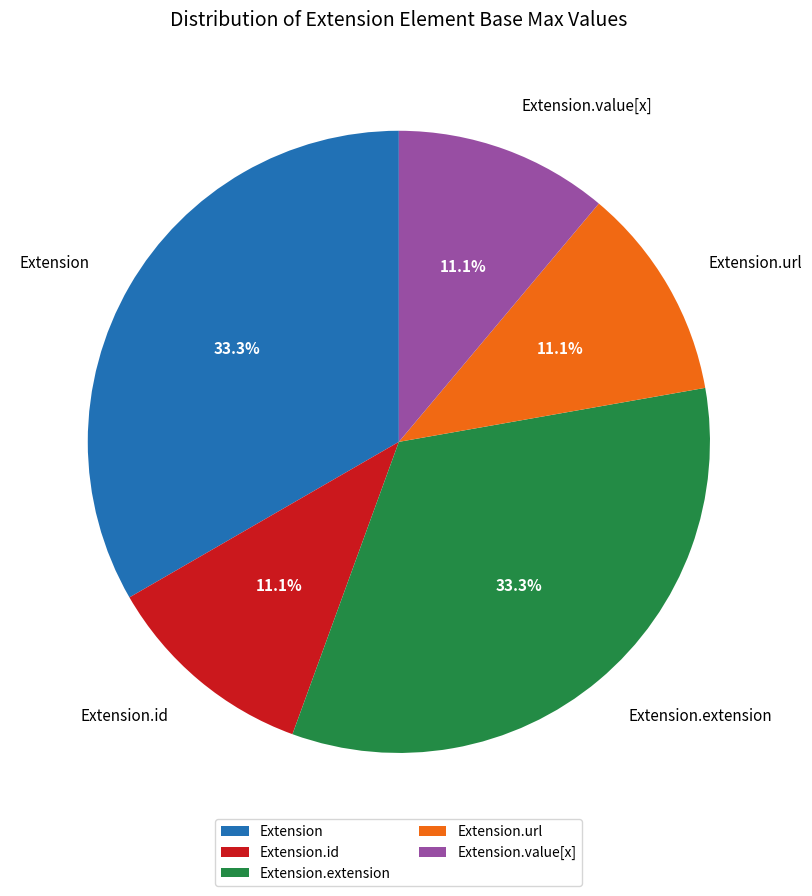

Combined, do Extension.id and Extension.value[x] account for over 50%?

No